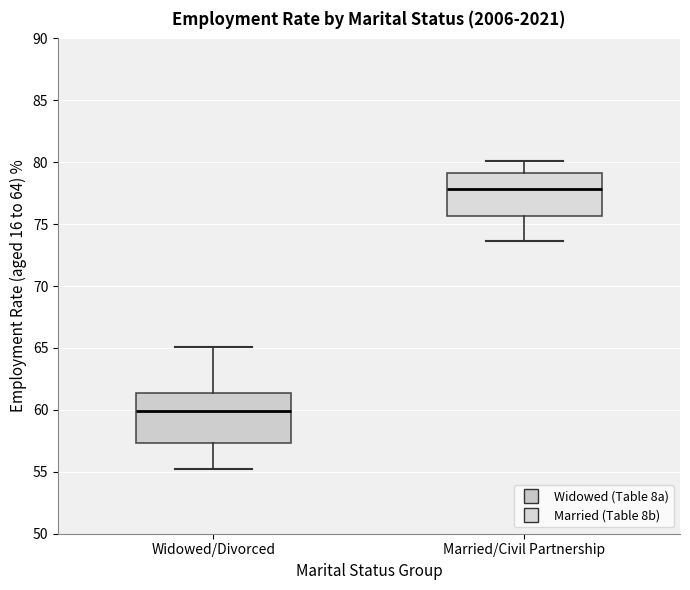

Which box's median line is the lowest?

Widowed/Divorced